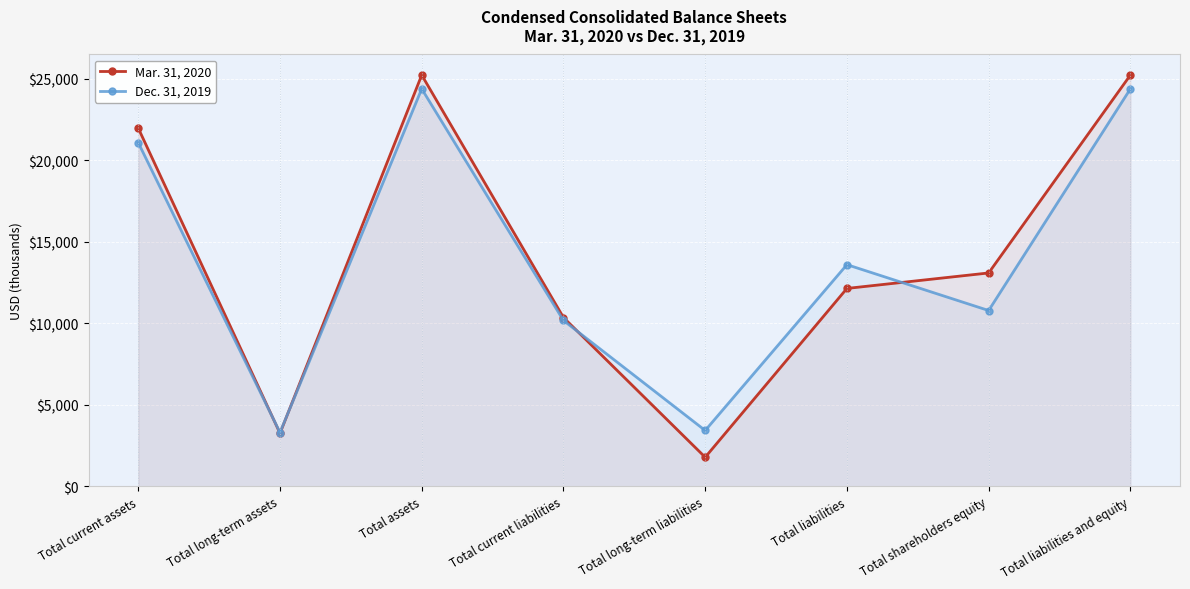

True or false: Dec. 31, 2019 and Mar. 31, 2020 cross at least once.

True